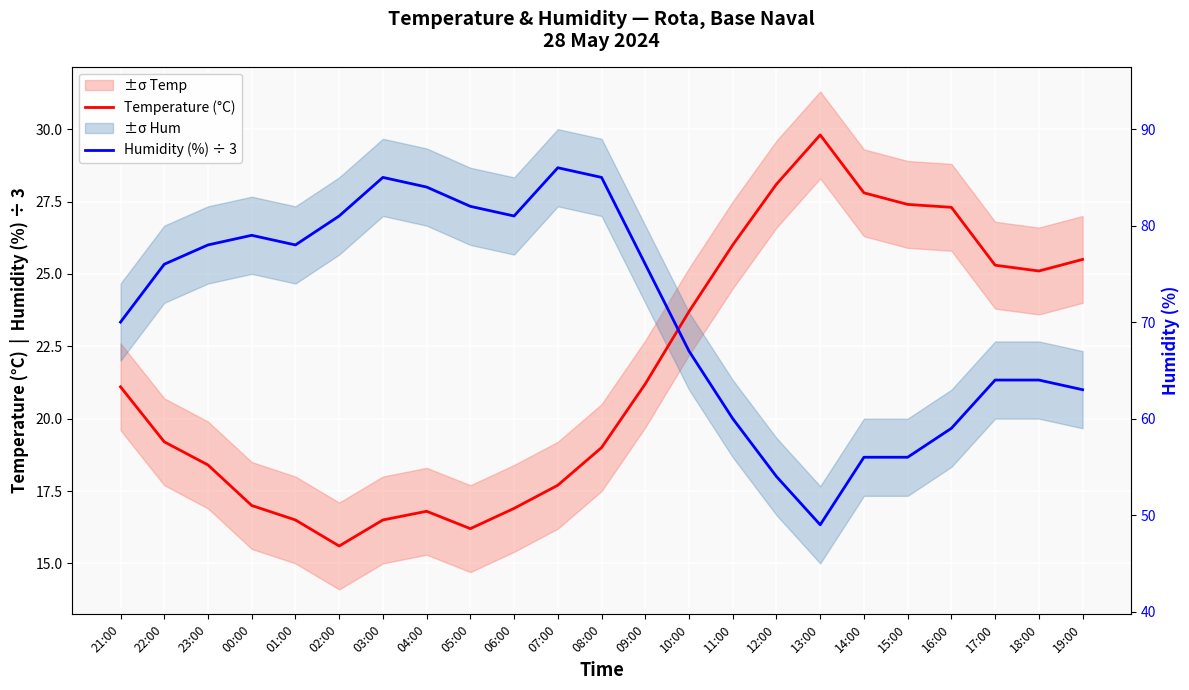

In Humidity (%) ÷ 3, how many points are higher than both neighbors (excluding endpoints)?

3